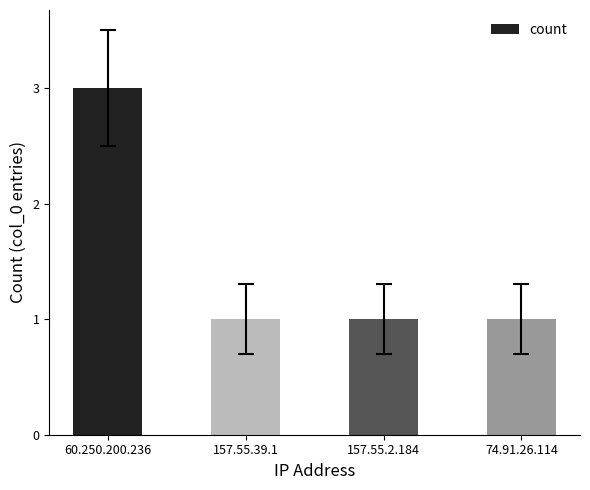

What is the ratio of the value at 157.55.2.184 to the value at 157.55.39.1?

1.0